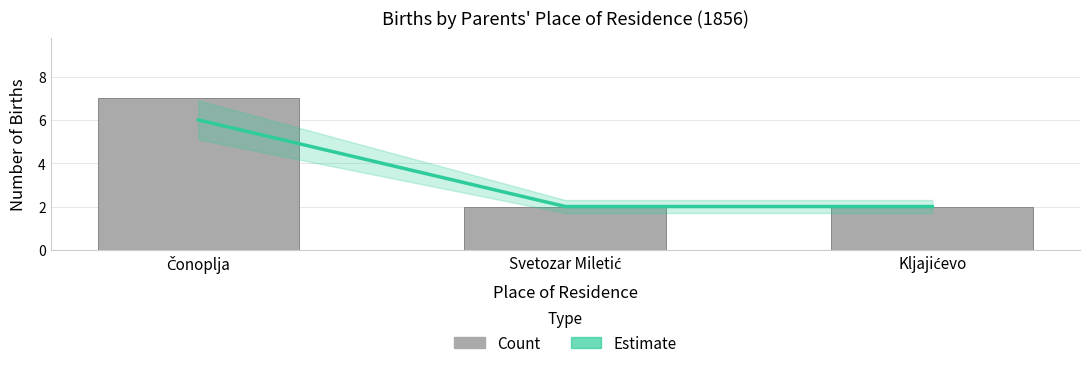

Reading left to right, transcribe all the data shown in this chart.

Estimate: 6	2	2
Count: 7	2	2